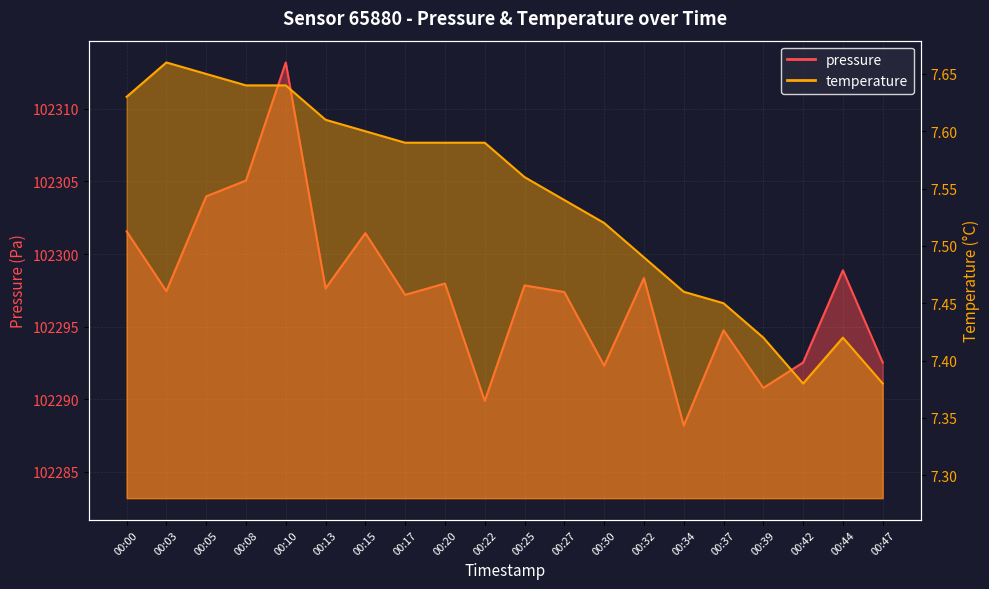

Rank the series by their maximum value, from highest to lowest.

pressure, temperature